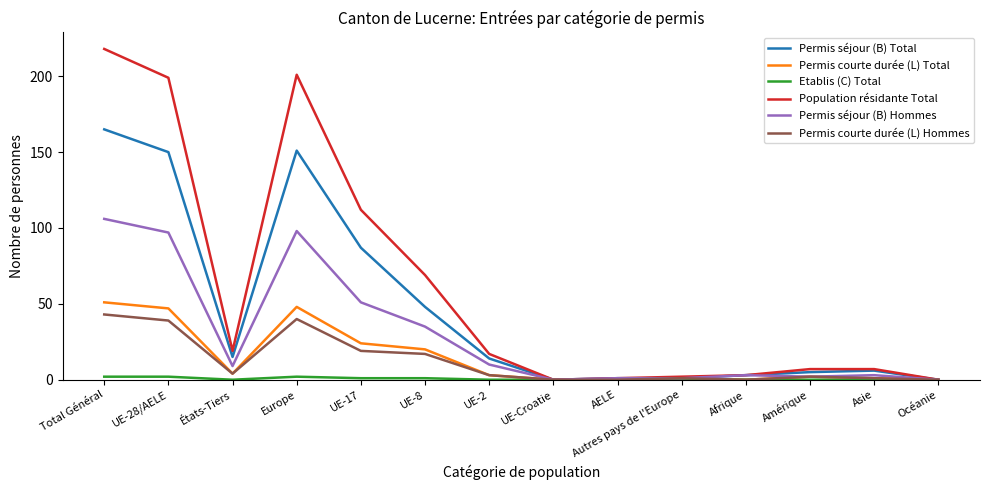

How many distinct data groups are displayed?

6